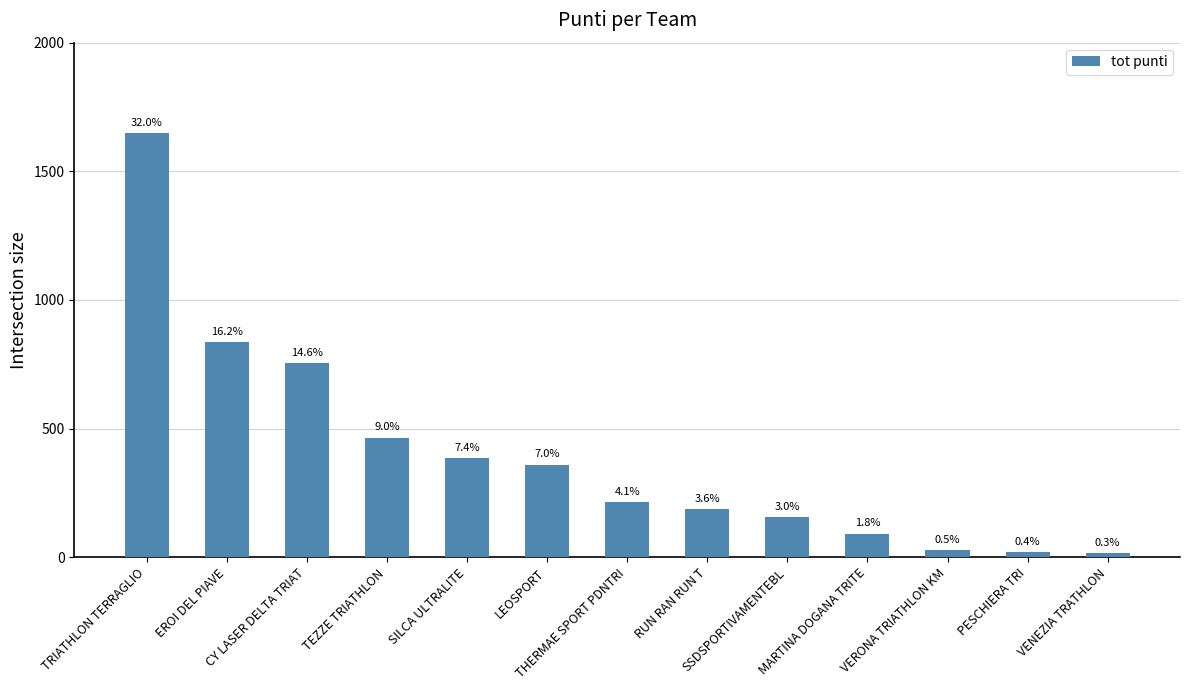

Does the chart contain stacked bars?

No